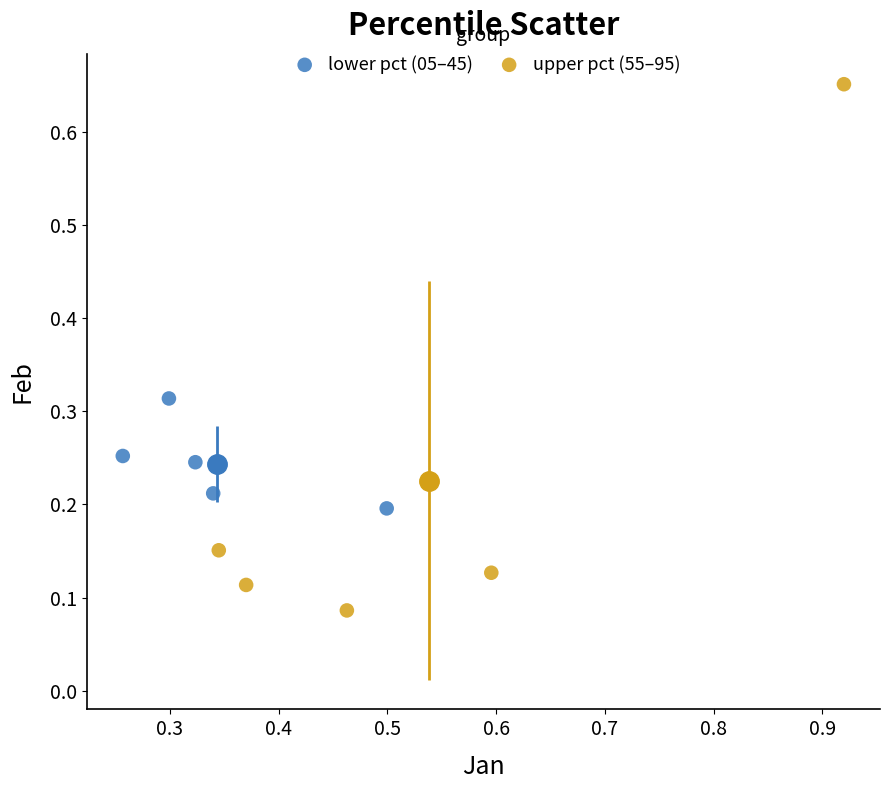

Which series contains the lowest Y value?

upper pct (55–95)